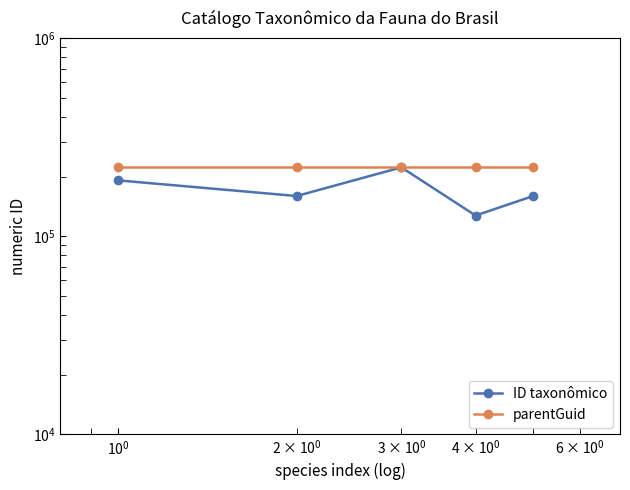

True or false: parentGuid and ID taxonômico intersect in this chart.

True